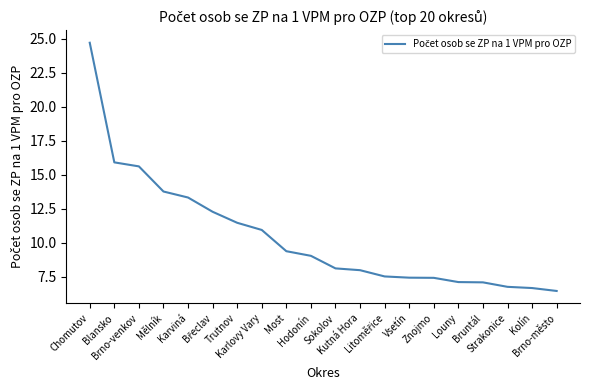

Where is the data nearest to the value 15?

Brno-venkov